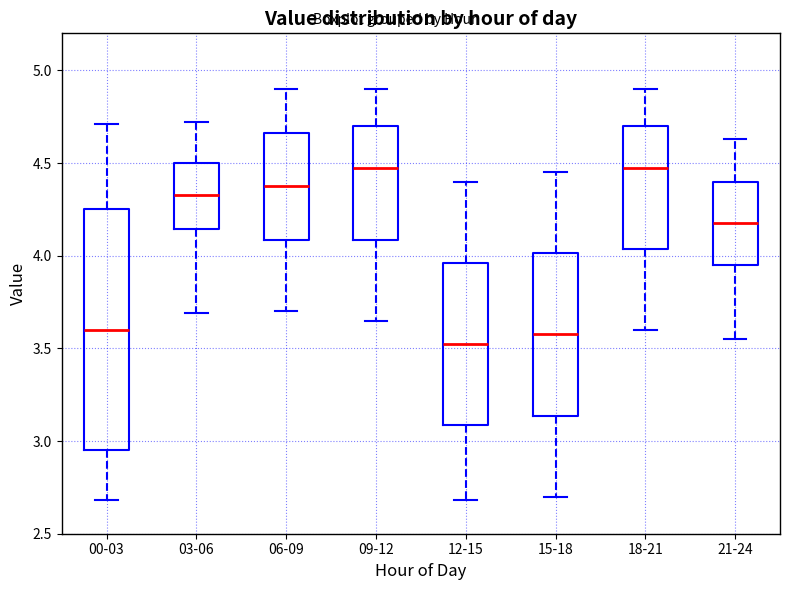

Reading left to right, transcribe this box plot: for each box, give where its median line is, the range the box spans, and where its two whiskers end, as read against the y-axis. The values are not printed on the chart, so give them approximately, as read against the axis.

00-03: median 3.60, box 2.95 to 4.25, whiskers 2.70 to 4.70
03-06: median 4.35, box 4.15 to 4.50, whiskers 3.70 to 4.70
06-09: median 4.40, box 4.10 to 4.65, whiskers 3.70 to 4.90
09-12: median 4.50, box 4.10 to 4.70, whiskers 3.65 to 4.90
12-15: median 3.55, box 3.10 to 3.95, whiskers 2.70 to 4.40
15-18: median 3.60, box 3.15 to 4.00, whiskers 2.70 to 4.45
18-21: median 4.50, box 4.05 to 4.70, whiskers 3.60 to 4.90
21-24: median 4.20, box 3.95 to 4.40, whiskers 3.55 to 4.65